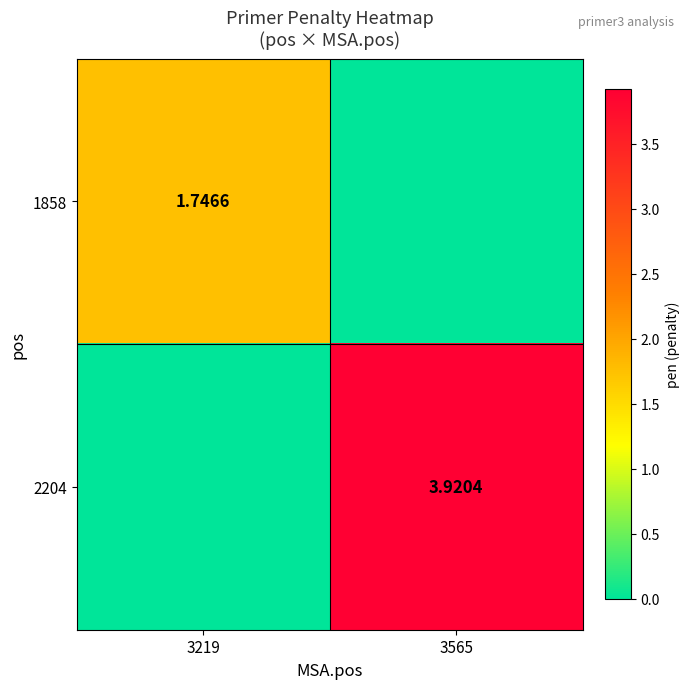

Is the value of 1858 at 3219 greater than the value of 2204 at 3565?

No